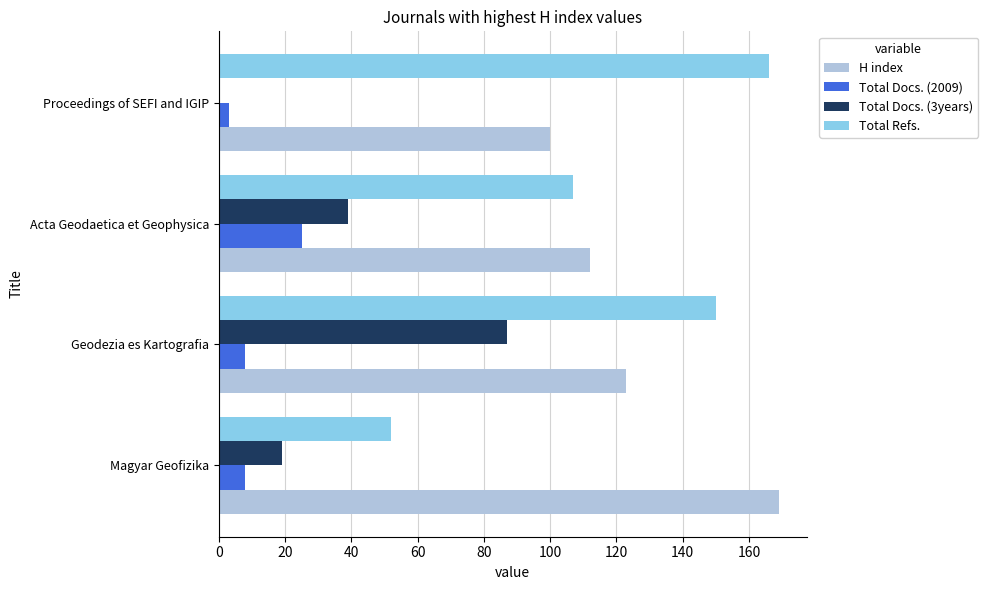

Which series changed the most between Magyar Geofizika and Proceedings of SEFI and IGIP?

Total Refs.